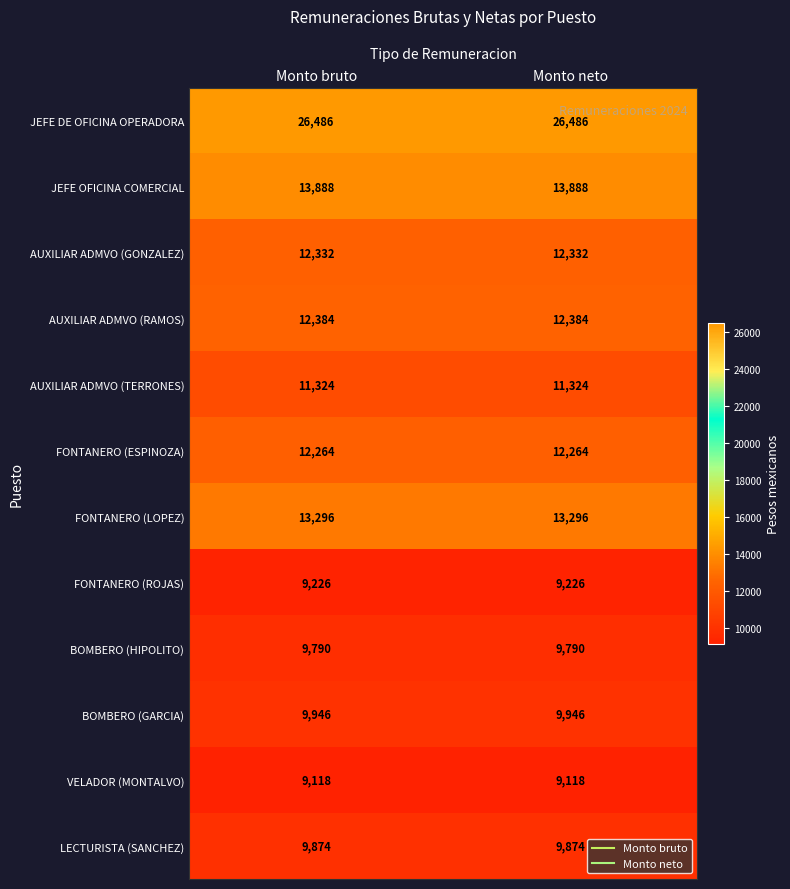

True or false: LECTURISTA (SANCHEZ) has a value of 15710 at Monto neto.

False